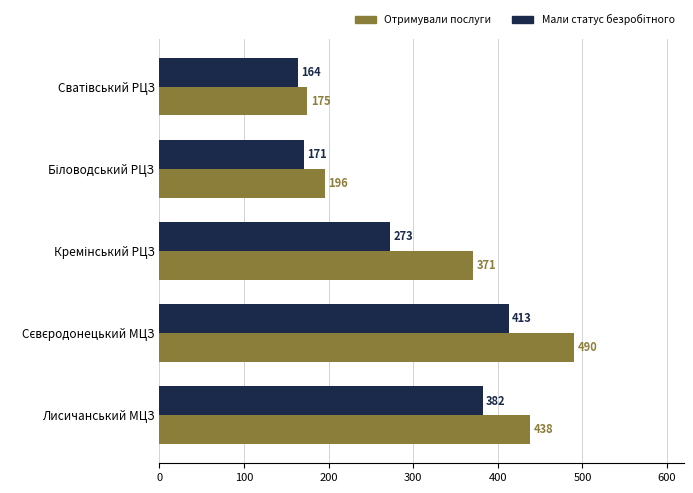

At how many categories does at least one series exceed 219?

3